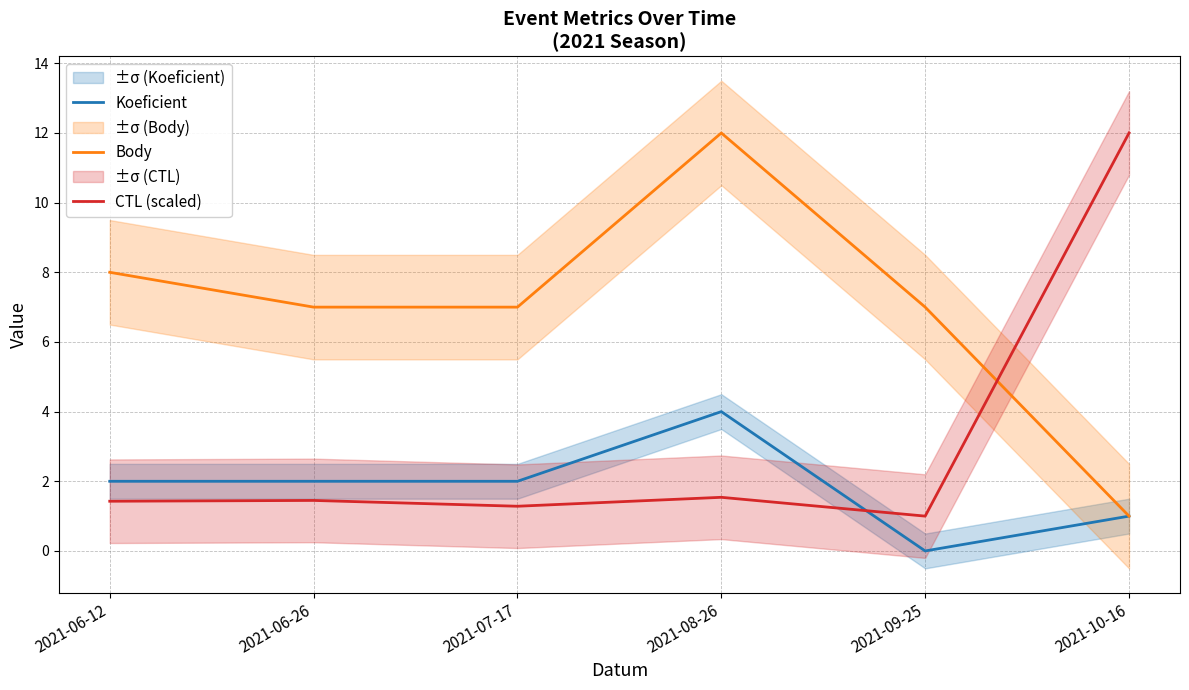

What position from the left is 2021-06-26?

2